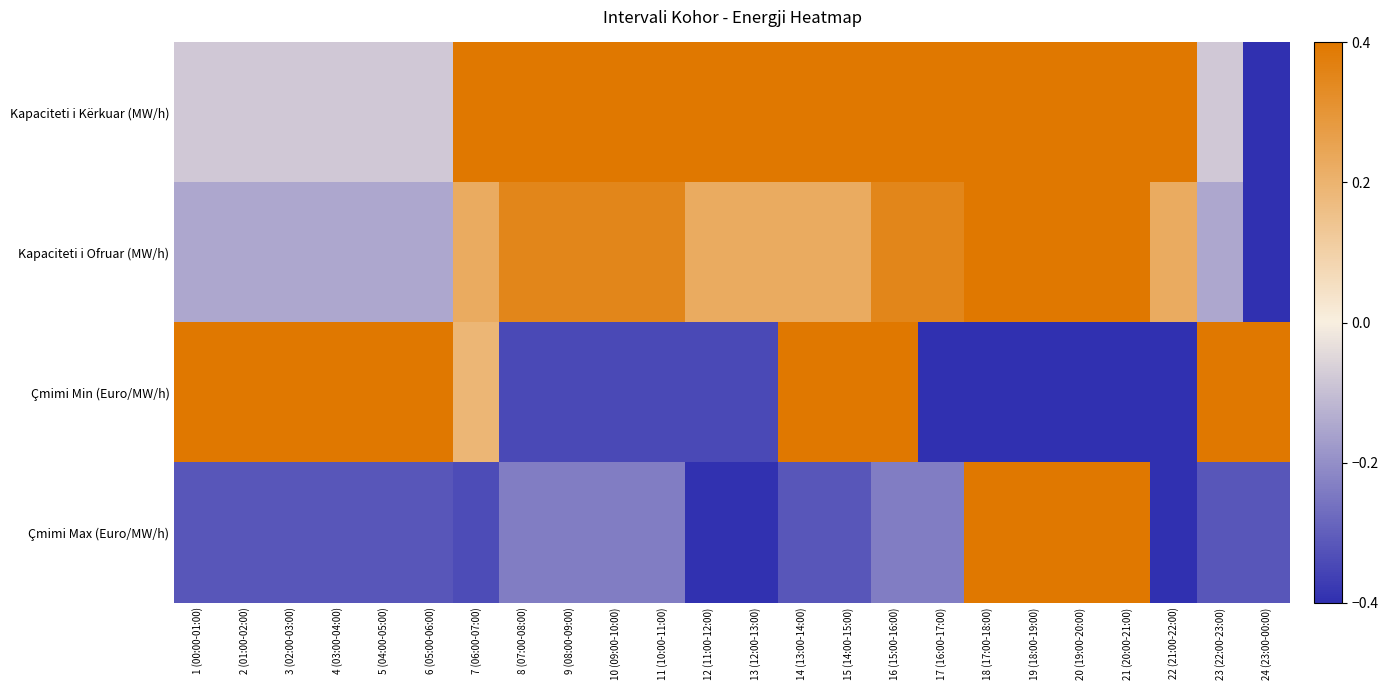

Which label corresponds to the largest value in the chart?

7 (06:00-07:00)